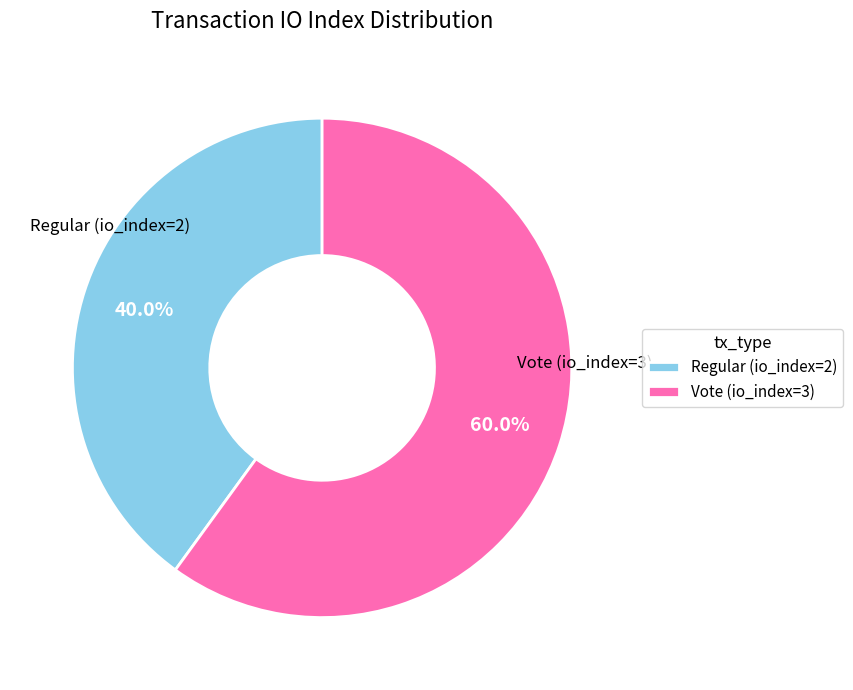

Does any single category account for the majority?

Yes